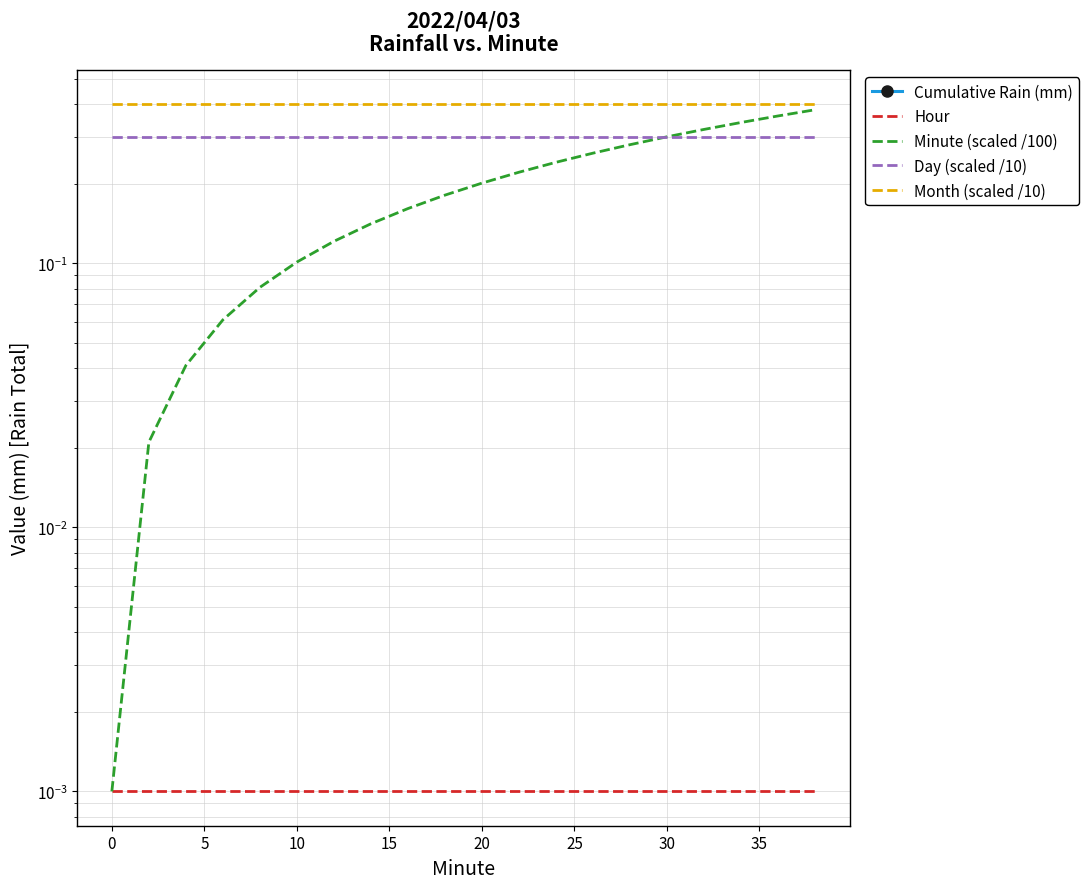

How many series are shown in this chart?

5